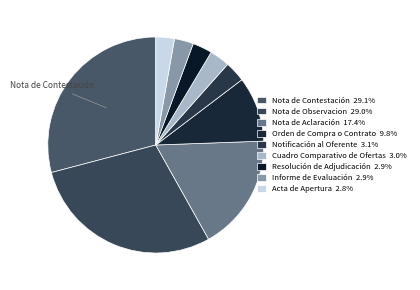

To the nearest percent, what is the difference between the largest and smallest slice percentages?

26%